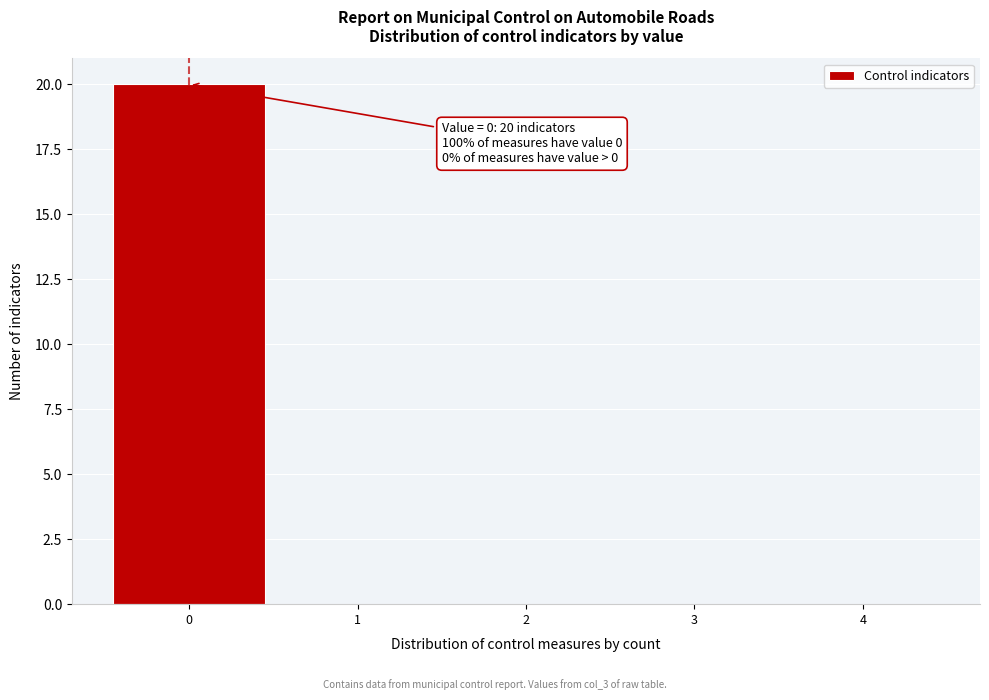

Which range on the x-axis has the tallest bar?

-0.5 to 0.5